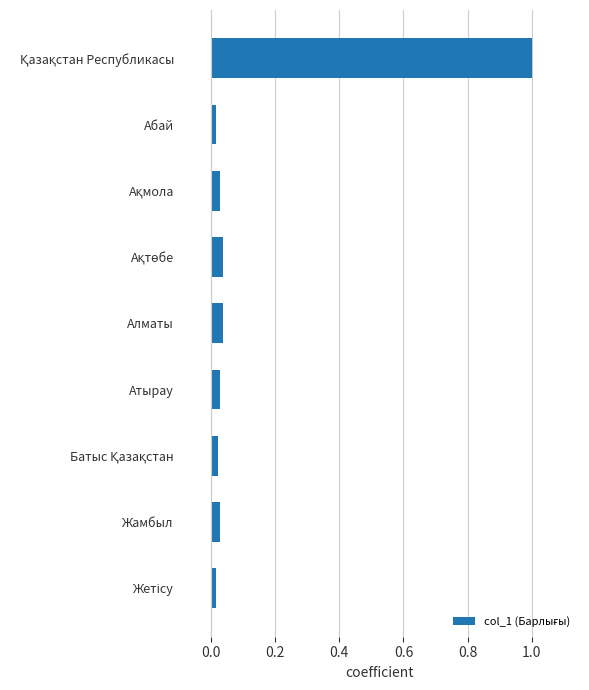

What is the label of the 4th bar from the bottom?

Атырау